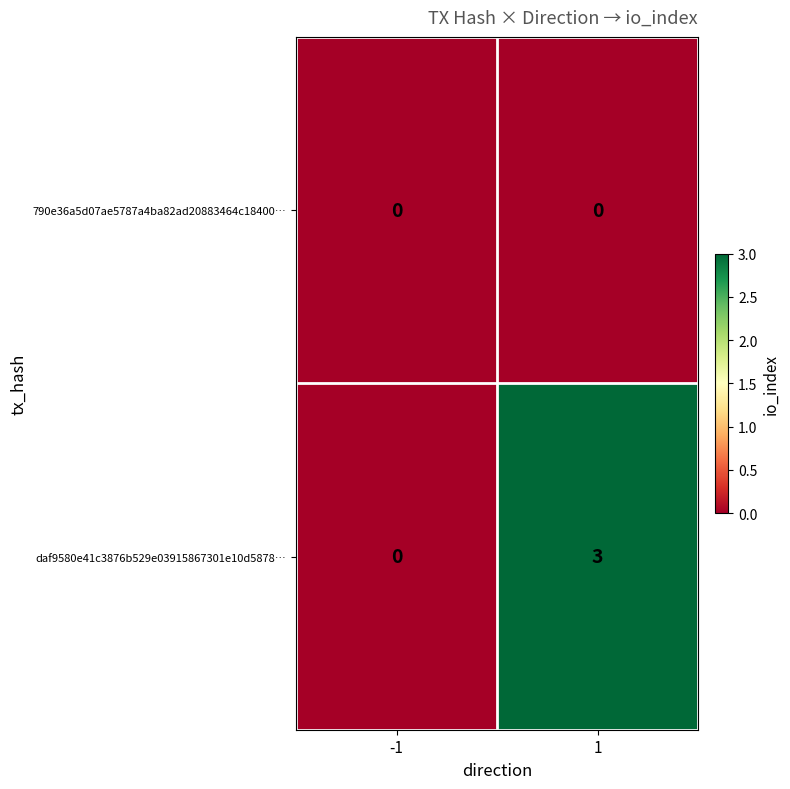

Is the value of 790e36a5d07ae5787a4ba82ad20883464c18400… at -1 greater than the value of daf9580e41c3876b529e03915867301e10d5878… at 1?

No